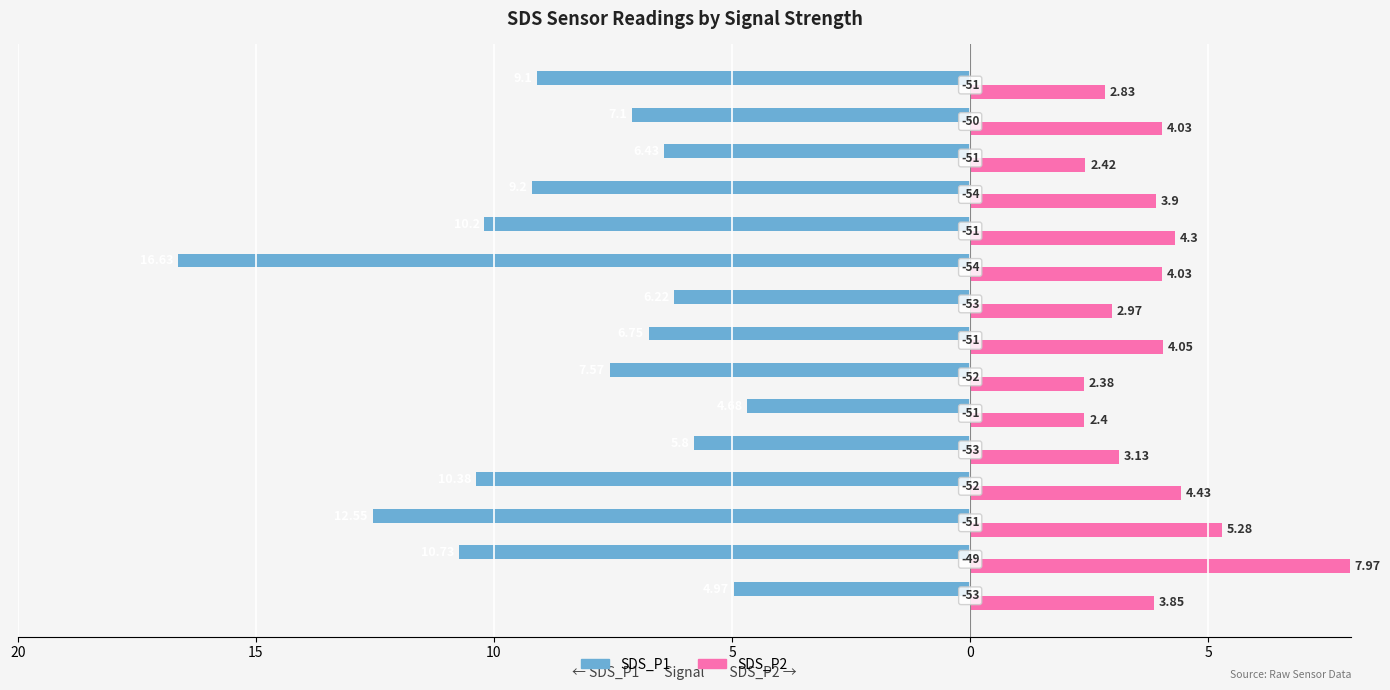

What is the value of the SDS_P1 bar at the 9th from the left?

-6.2